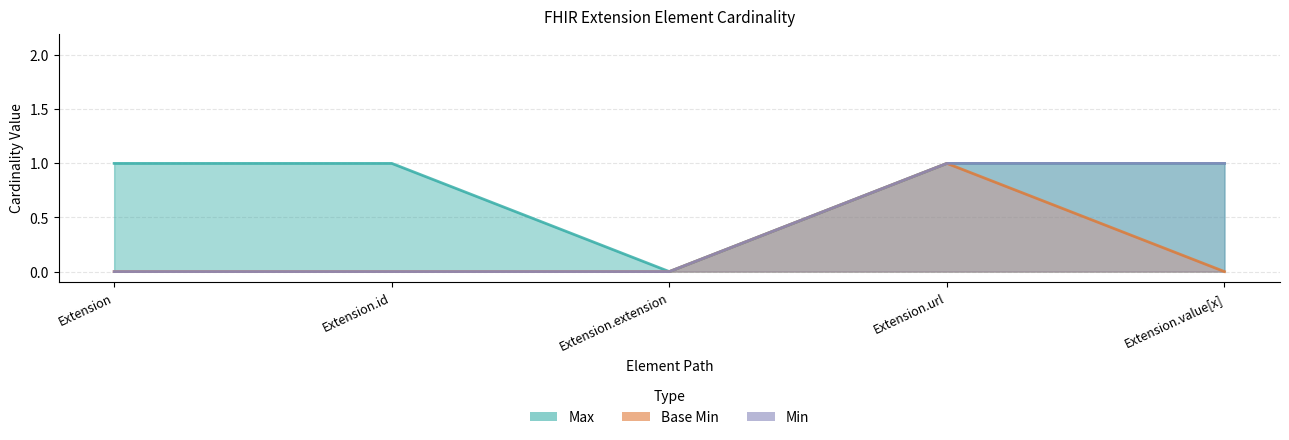

What is the total value across all series at Extension.value[x]?

2